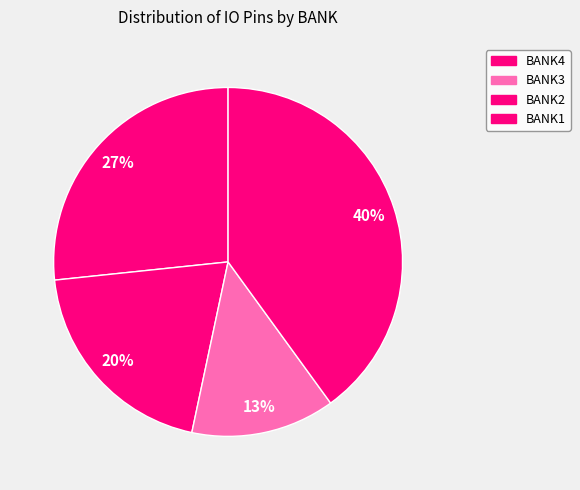

Does BANK2 account for over 50% of the chart?

No